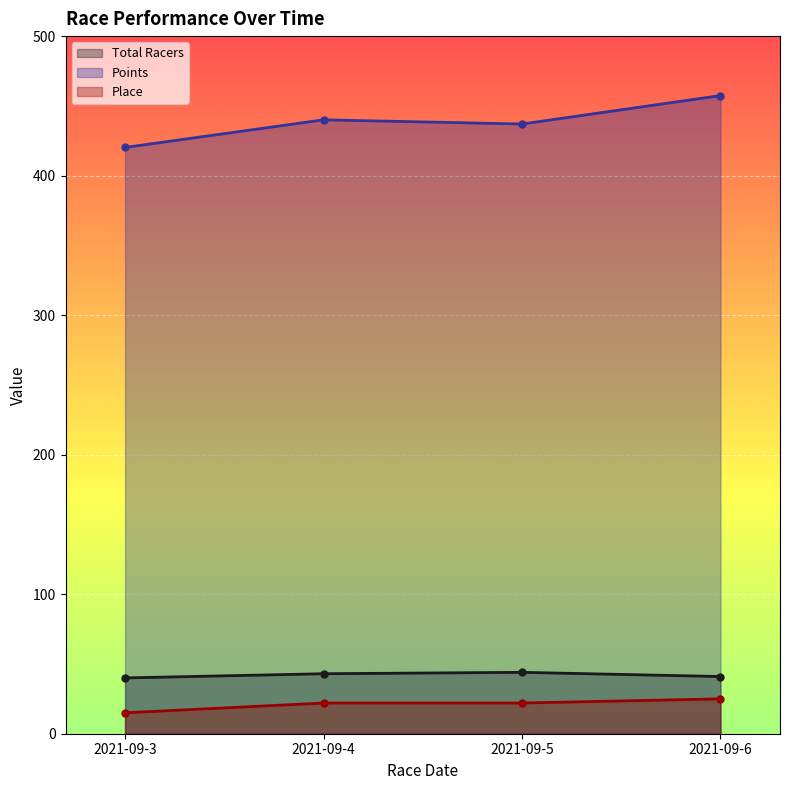

At which category does Total Racers reach its first local peak?

2021-09-5